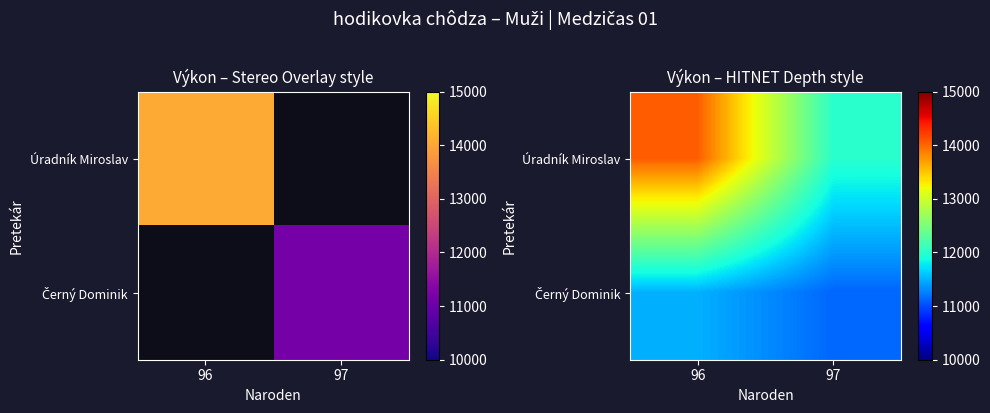

Rank the series by their average value, from highest to lowest.

Úradník Miroslav, Černý Dominik